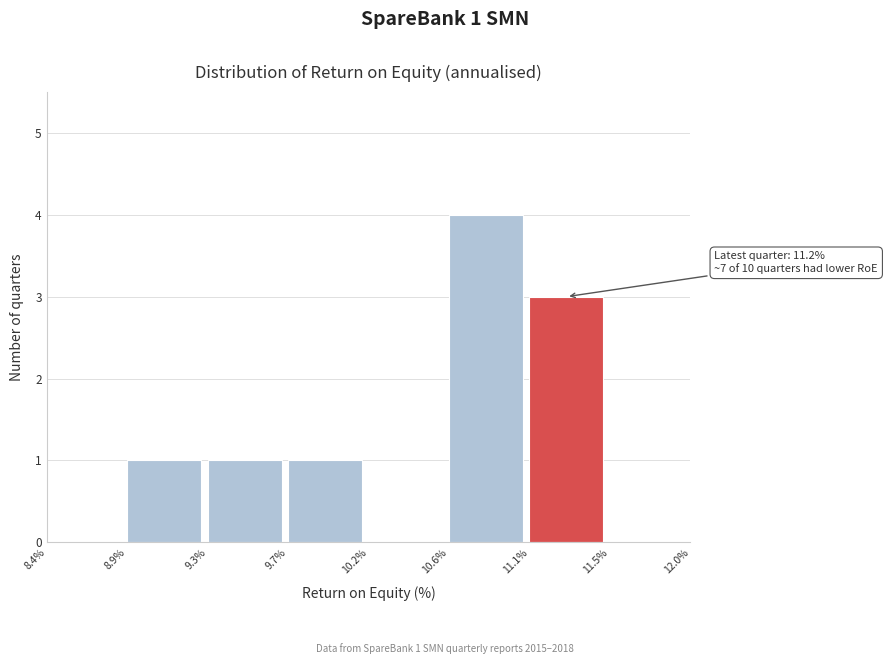

Reading left to right, what are all the values shown in this chart?

8.4%=0	8.9%=1	9.3%=1	9.7%=1	10.2%=0	10.6%=4	11.1%=3	11.5%=0